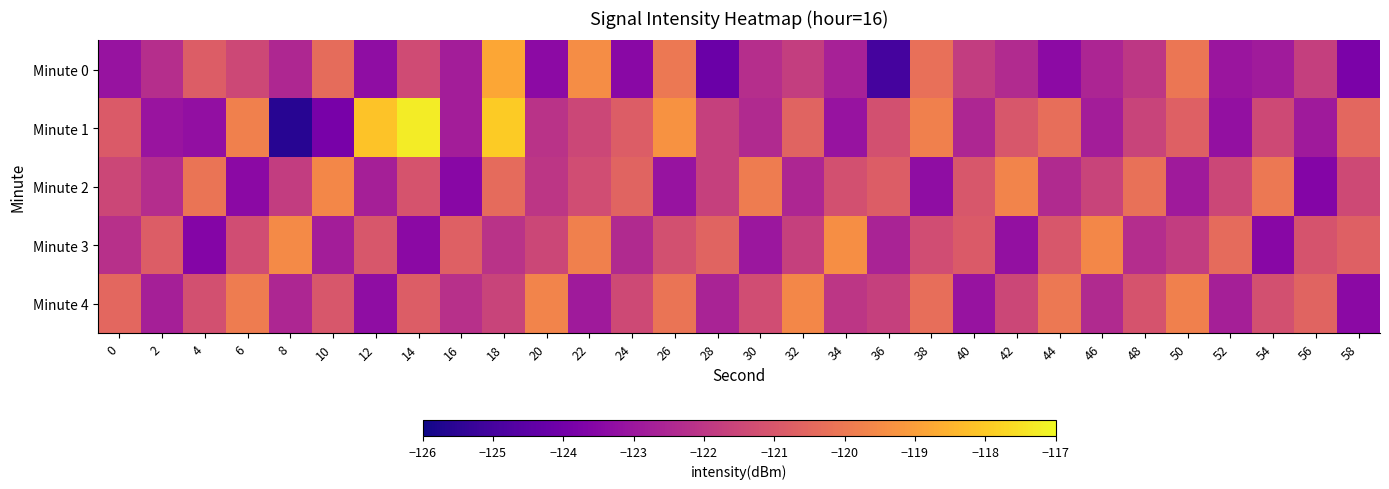

Rank the series by their maximum value, from highest to lowest.

Minute 1, Minute 0, Minute 3, Minute 2, Minute 4